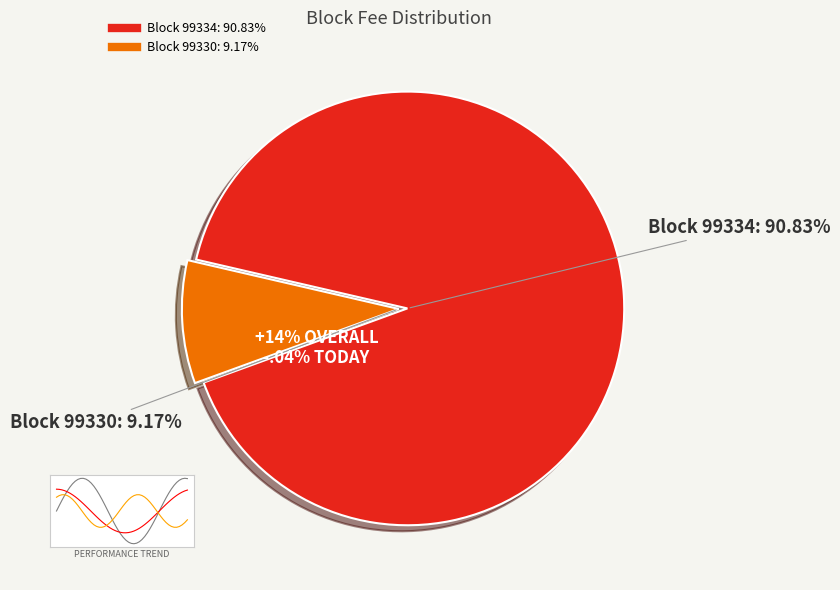

How much of the chart is everything except 99330?

90.8%